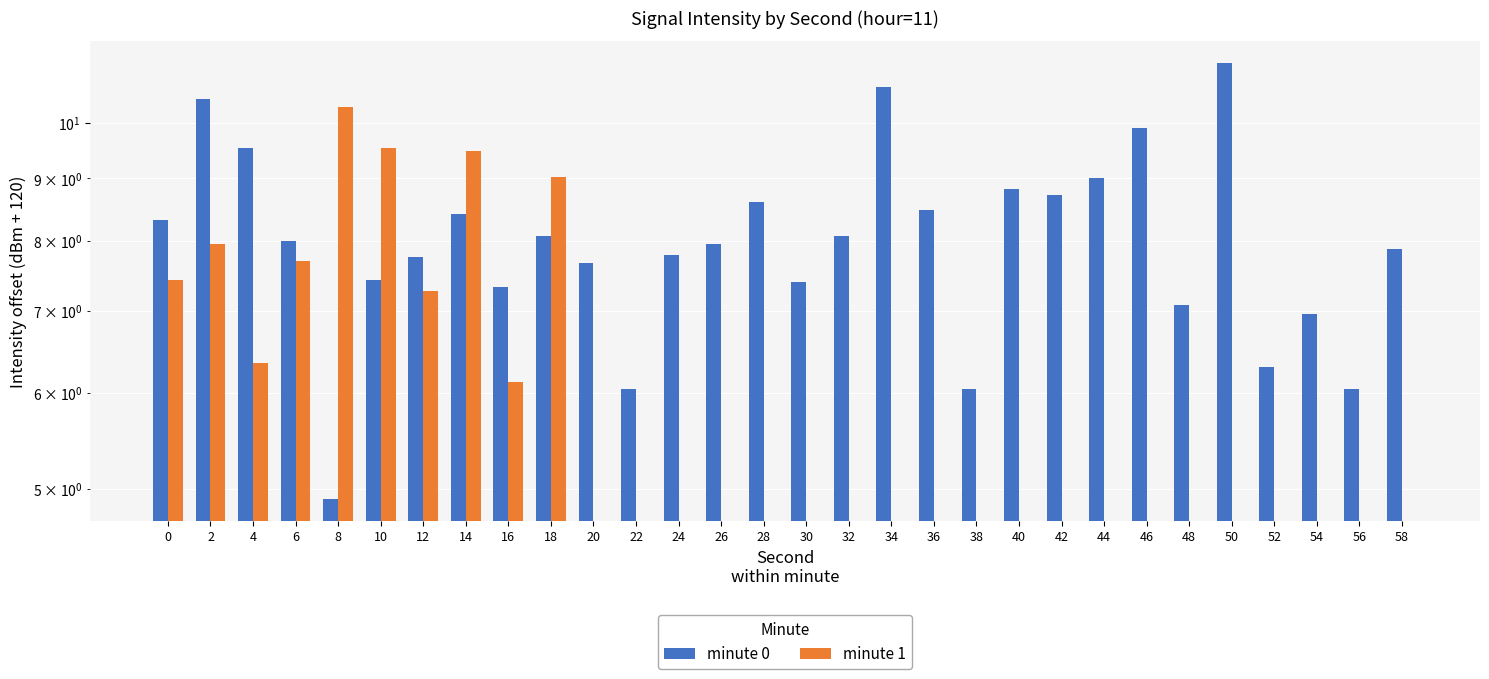

Count the number of categories in the chart.

30